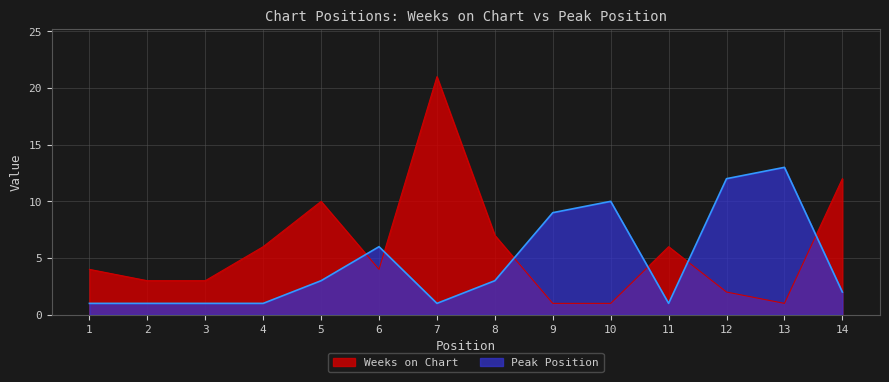

Rank the series at 14 from lowest to highest value.

Peak Position, Weeks on Chart